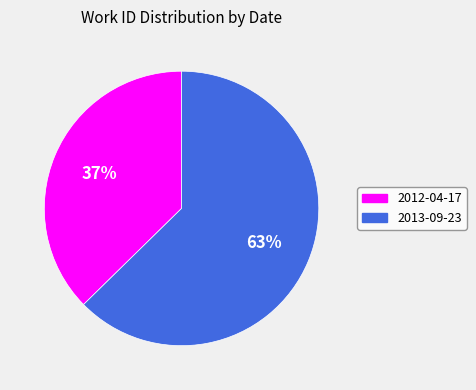

Which has a higher value, 2012-04-17 or 2013-09-23?

2013-09-23